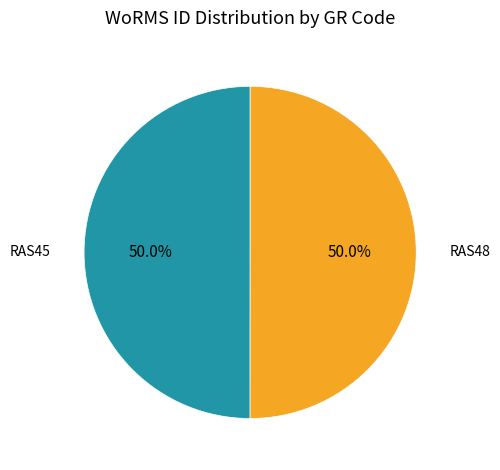

True or false: RAS48 accounts for 64% of the total.

False